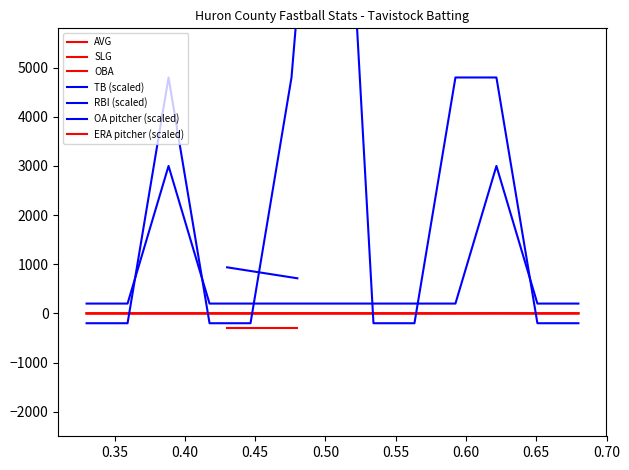

How many OBA values are between 0 and 1?

13